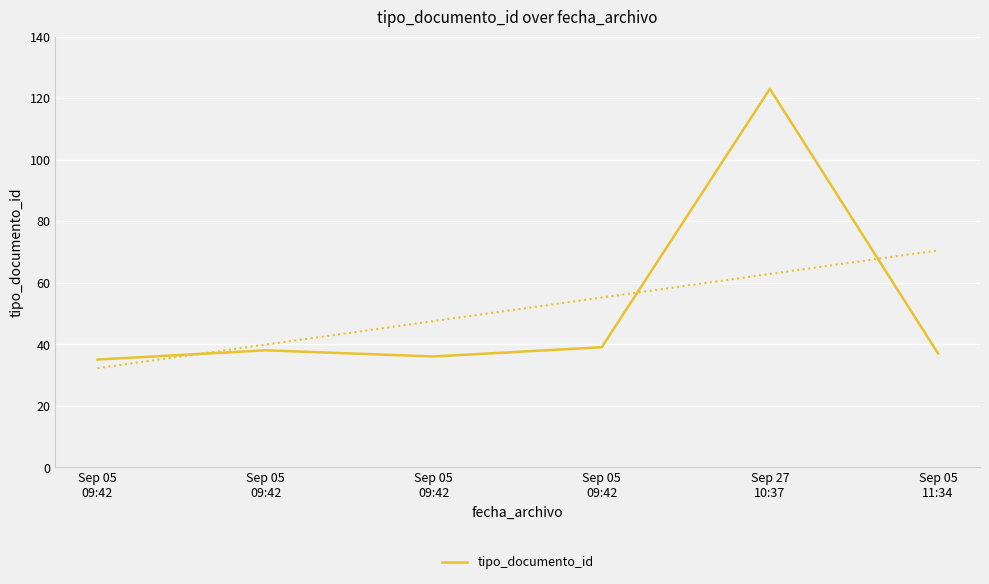

What is the average value?

51